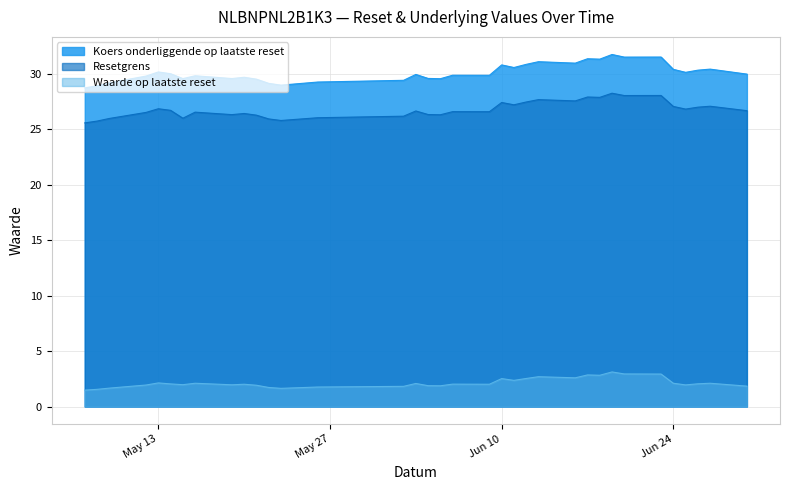

The value of Resetgrens at Jun 10 is 10.2. True or false?

False